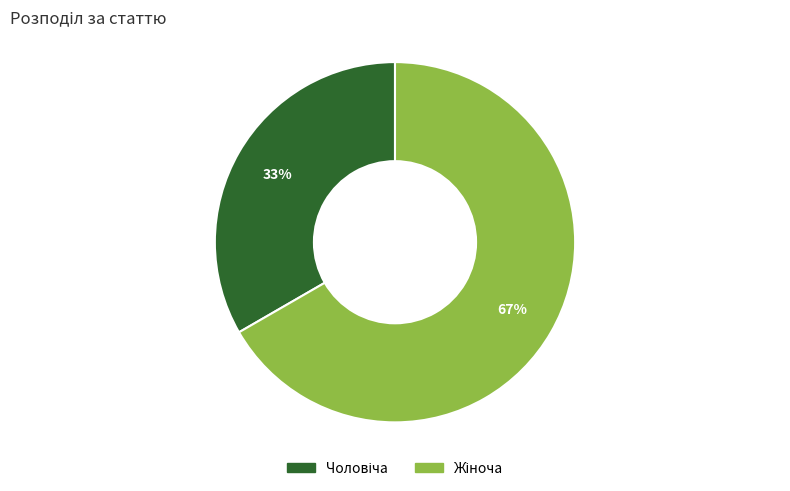

Is there any slice that represents more than half of the pie?

Yes